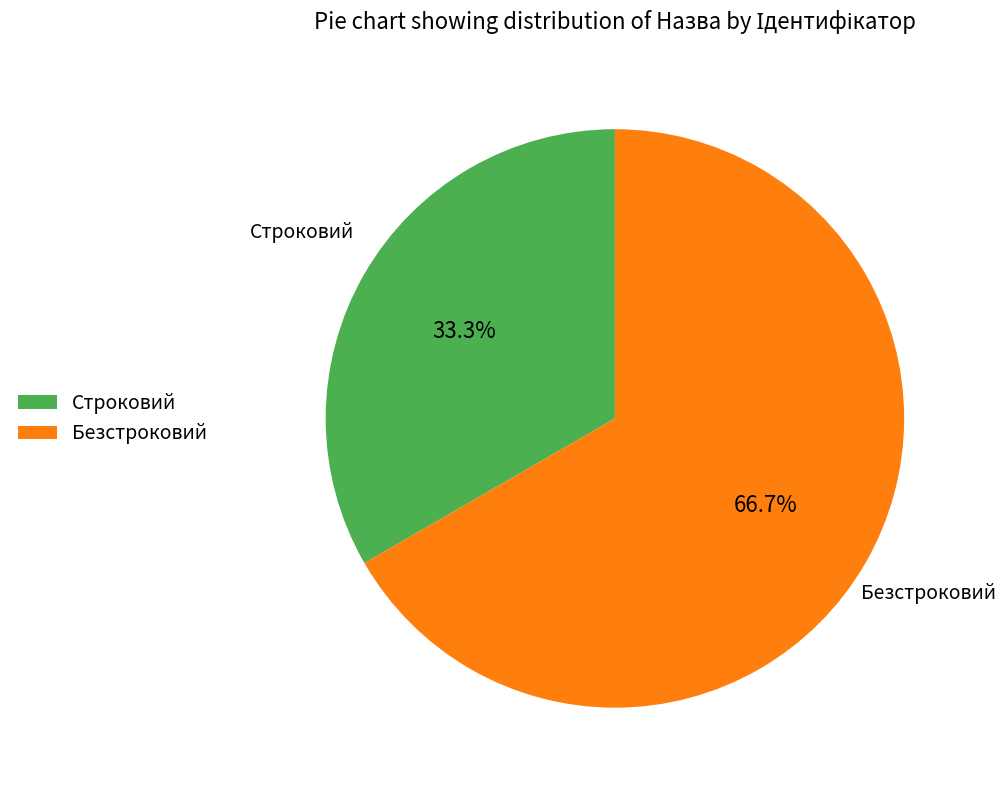

Which has a higher value, Безстроковий or Строковий?

Безстроковий